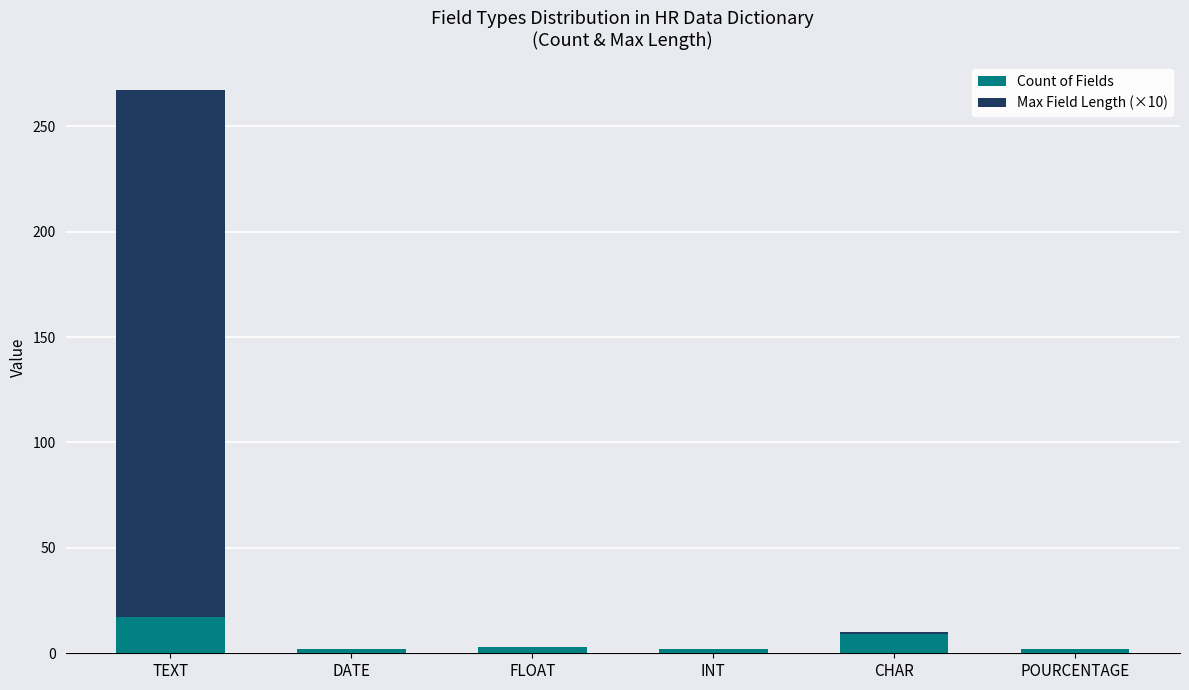

How many series are shown in this chart?

2